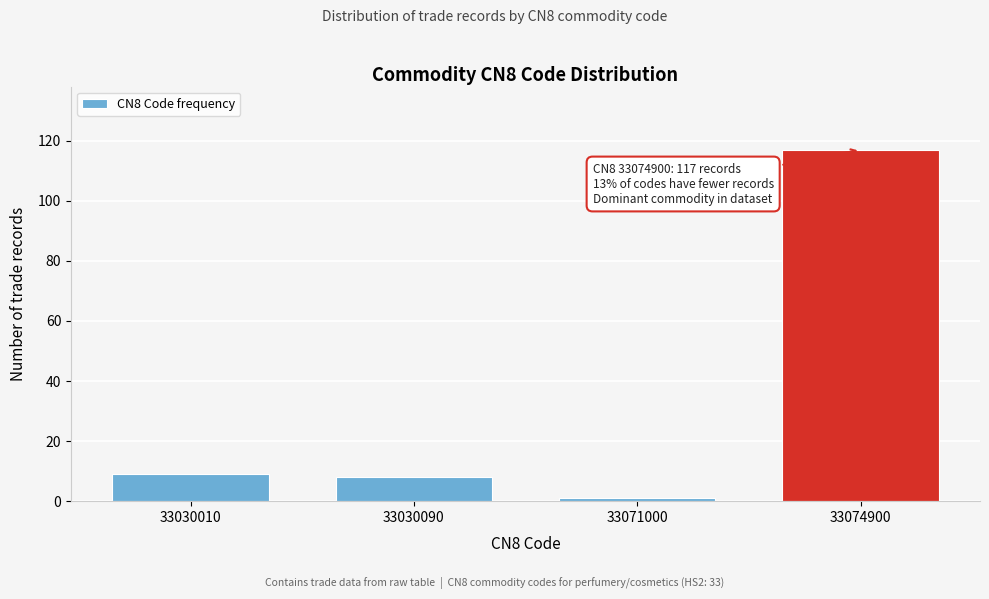

Reading left to right, what are all the values shown in this chart?

9	8	1	117